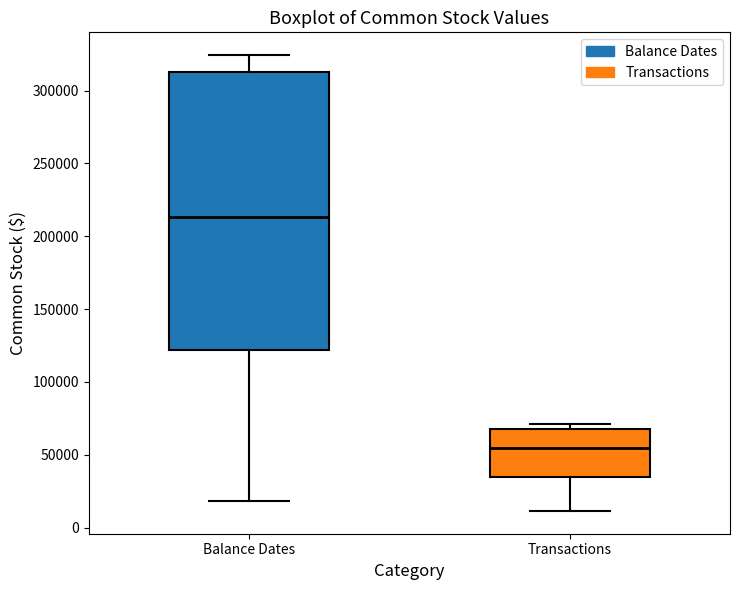

Where is the lower edge of the box for Transactions on the y-axis? The values are not printed on the chart, so give them approximately, as read against the axis.

35000